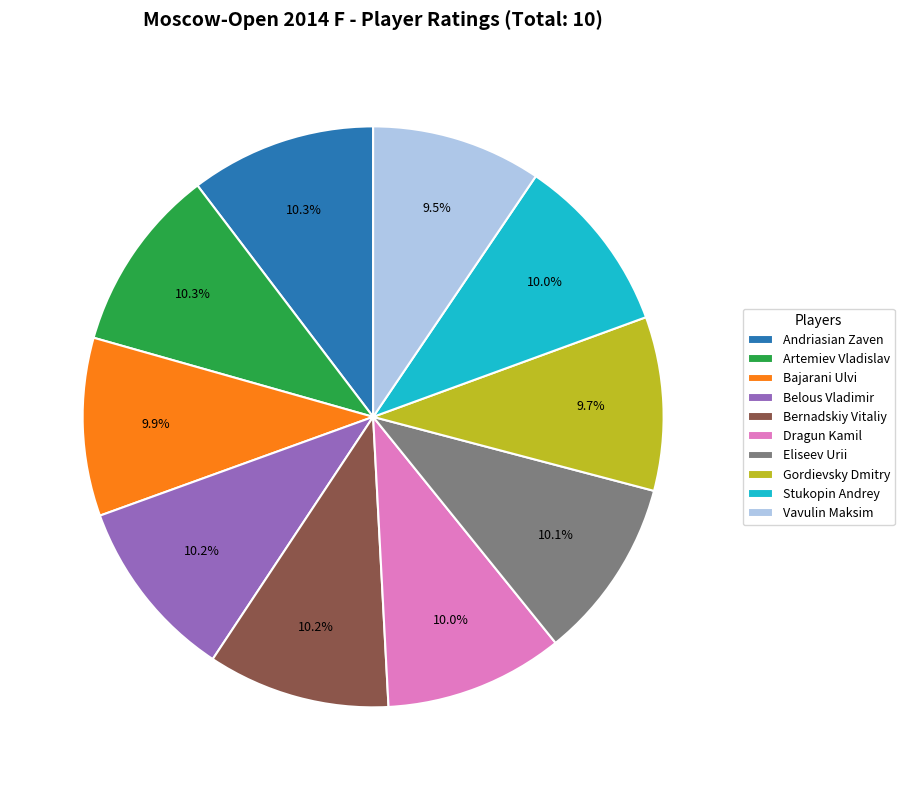

Approximately how many times larger is the value at Stukopin Andrey compared to Belous Vladimir?

1.0